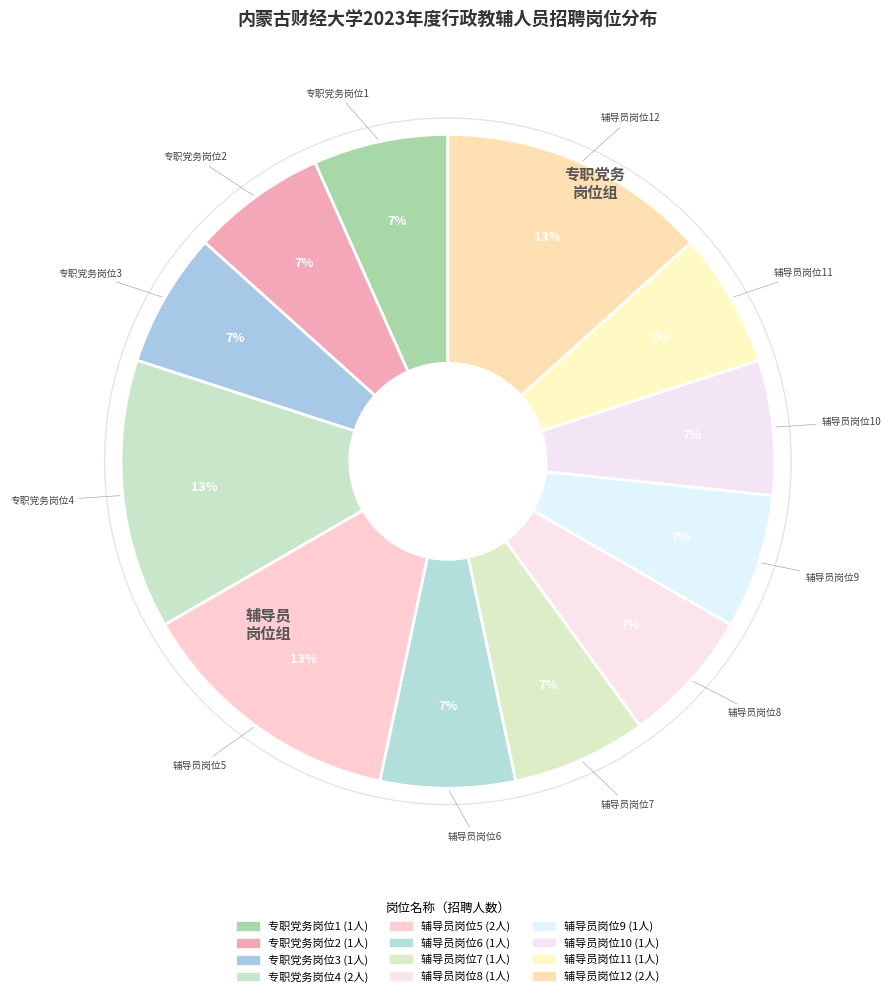

Do 辅导员岗位7 and 辅导员岗位9 together represent more than half of the pie?

No